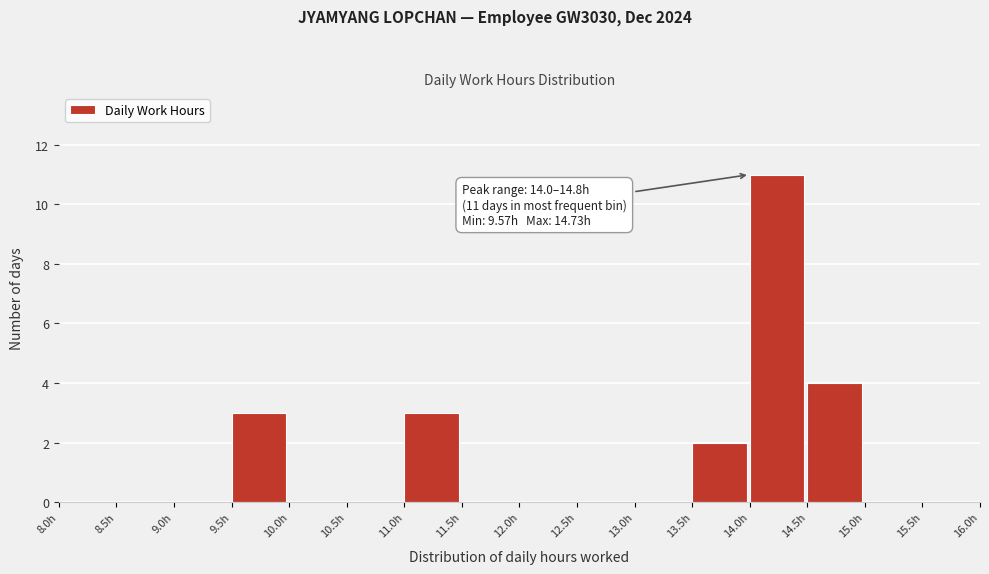

Over which range of the x-axis is the bar tallest?

14.0 to 14.5